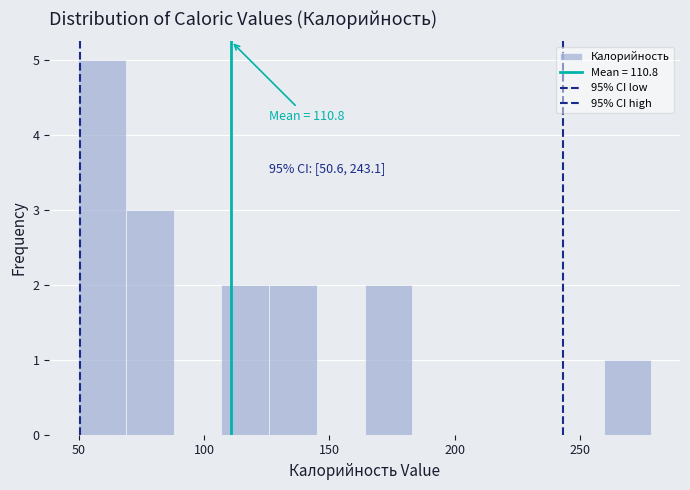

Around what value on the x-axis is the tallest bar? Give the approximate position of its centre, as read against the axis.

60